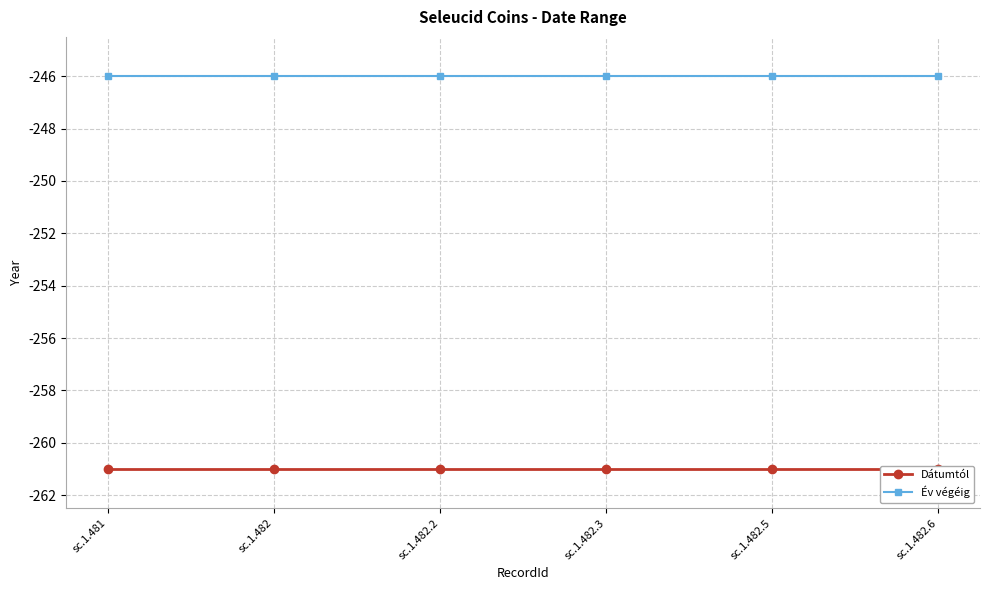

Which has a higher value, sc.1.482.6 or sc.1.482?

sc.1.482.6